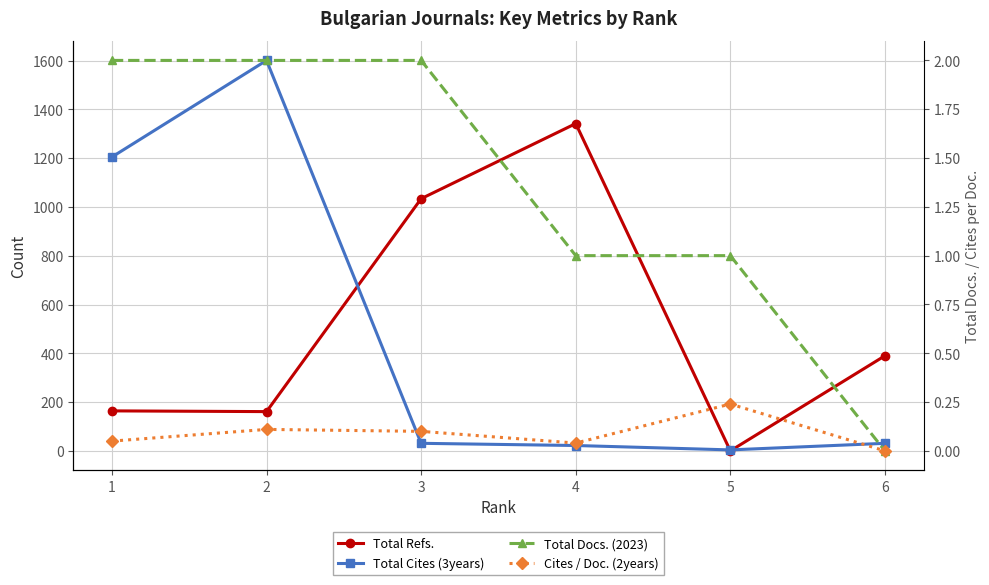

How many intersections are there between Total Refs. and Cites / Doc. (2years)?

2